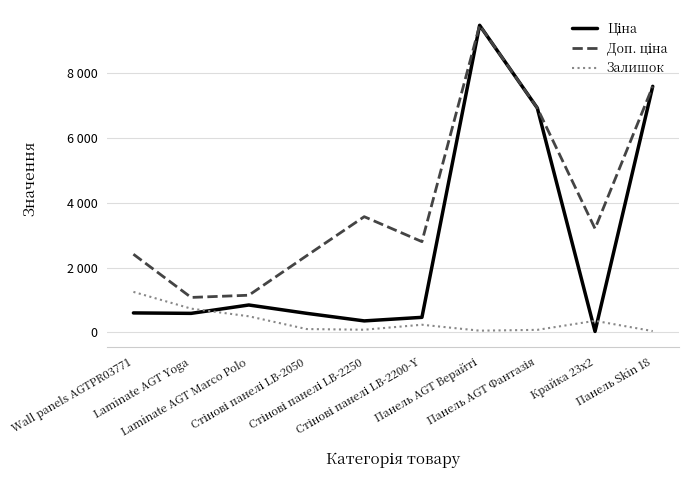

What is the maximum value shown in the chart?

9480.1